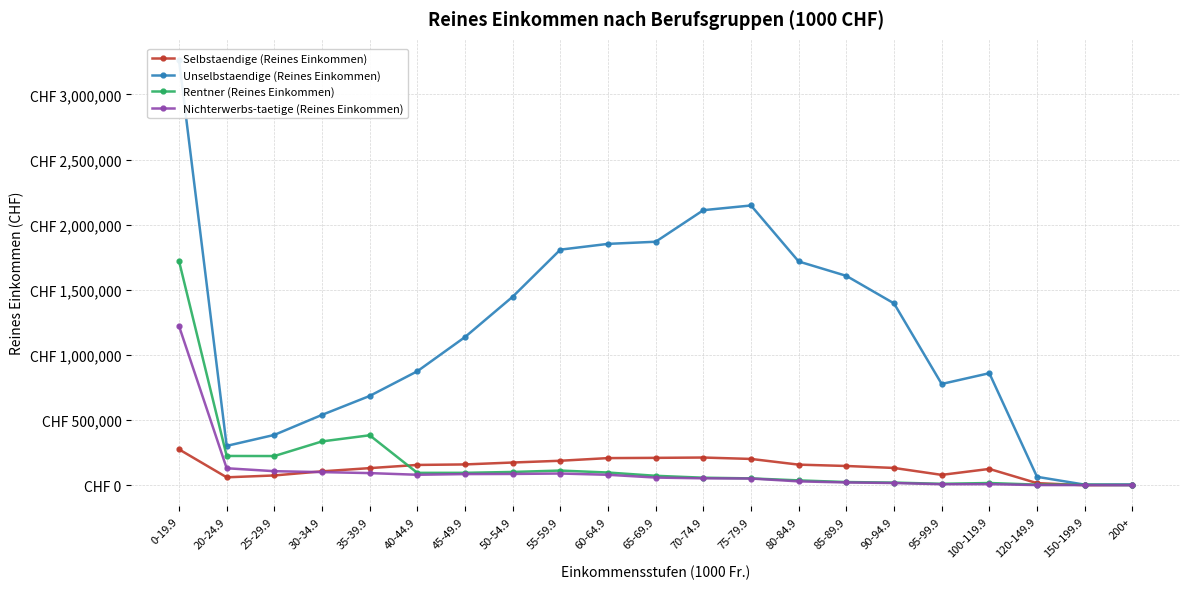

Between 0-19.9 and 30-34.9, which is larger?

0-19.9